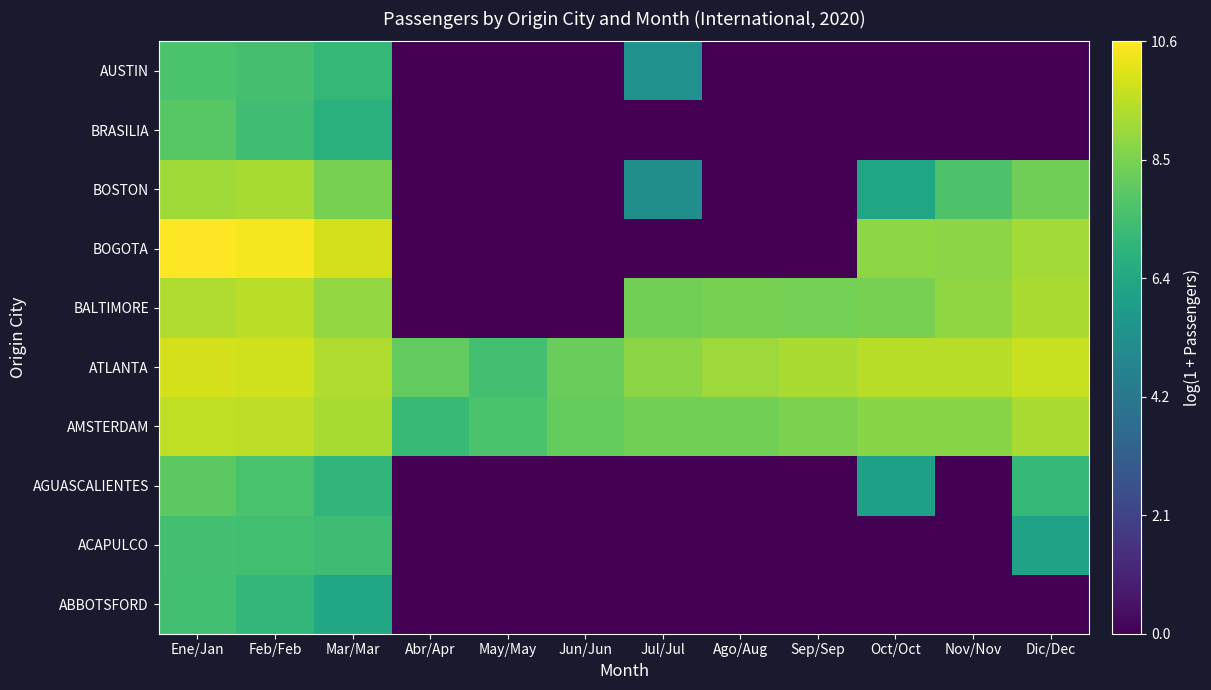

Between Jul/Jul and Ago/Aug, which is larger?

Jul/Jul